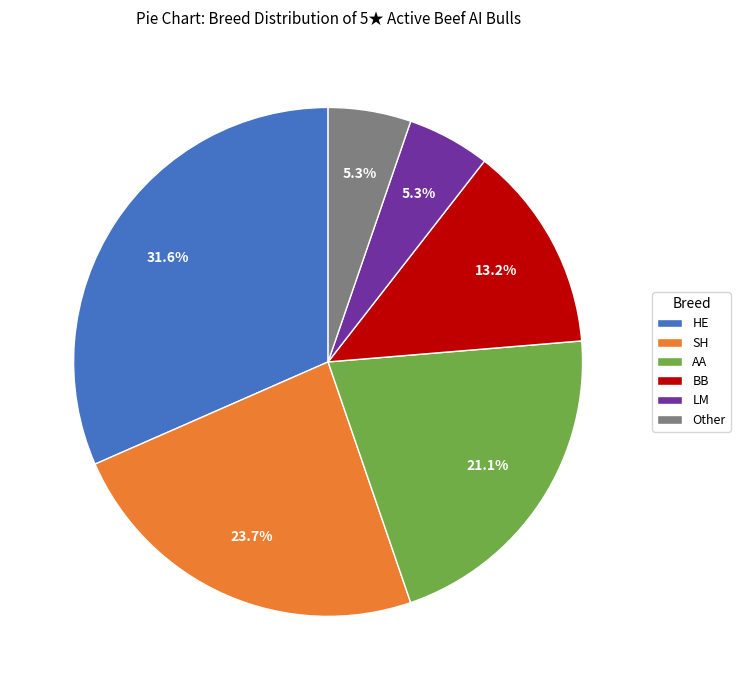

To the nearest percent, what is the difference between the largest and smallest slice percentages?

26%